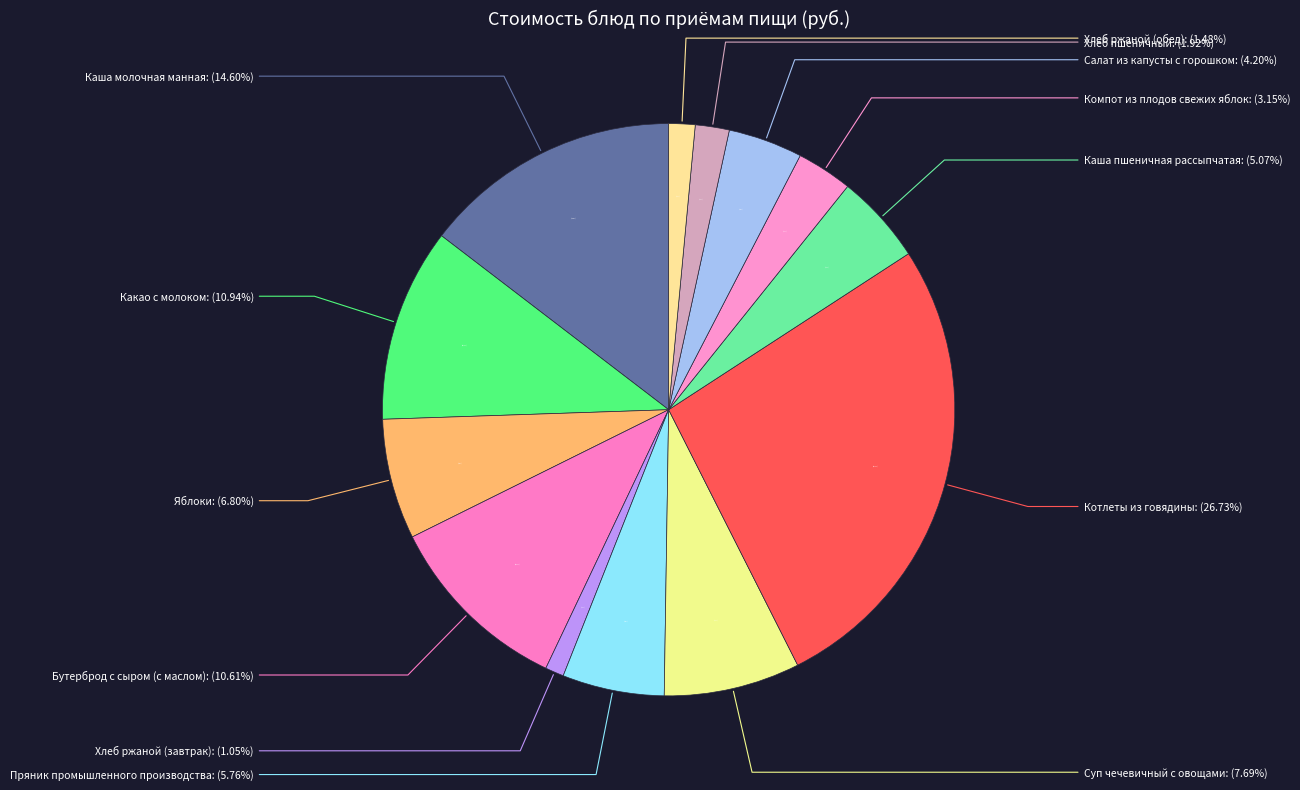

Approximately how many times larger is the value at Какао с молоком compared to Хлеб ржаной (обед)?

7.4